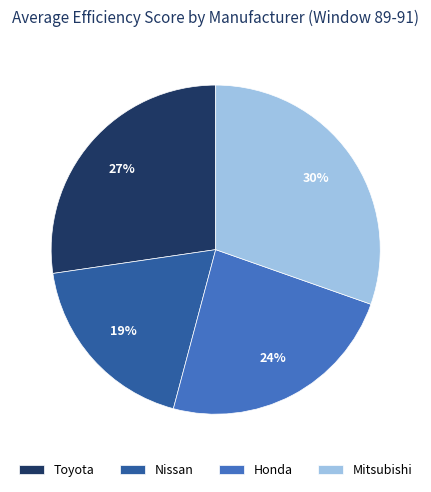

To the nearest percent, what percentage of the pie is Mitsubishi?

30%